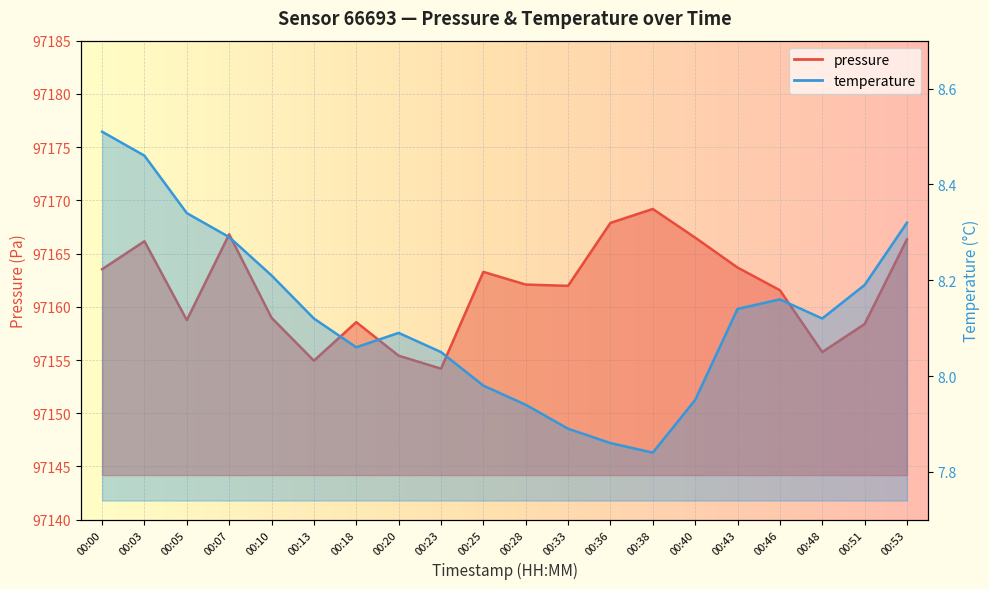

Which series has the largest range (max minus min)?

pressure